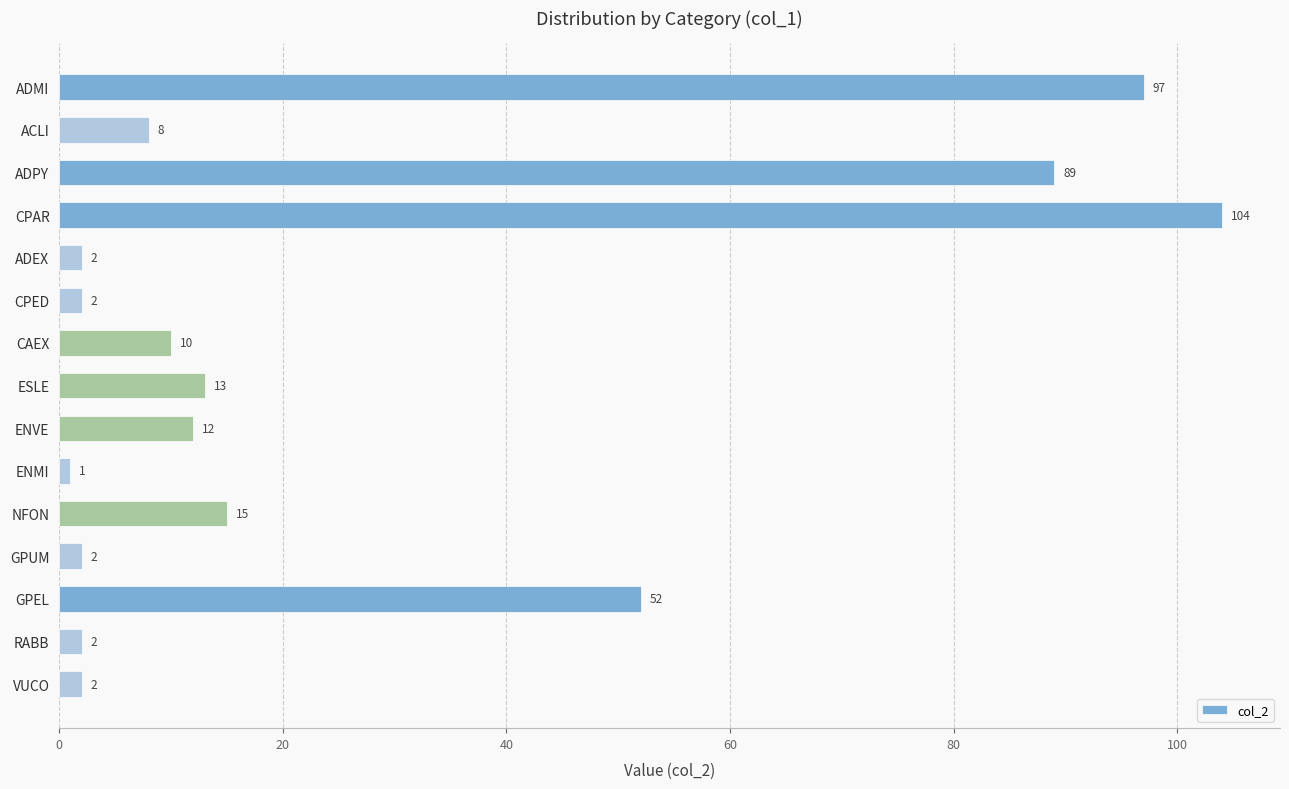

How many values are below 10?

7